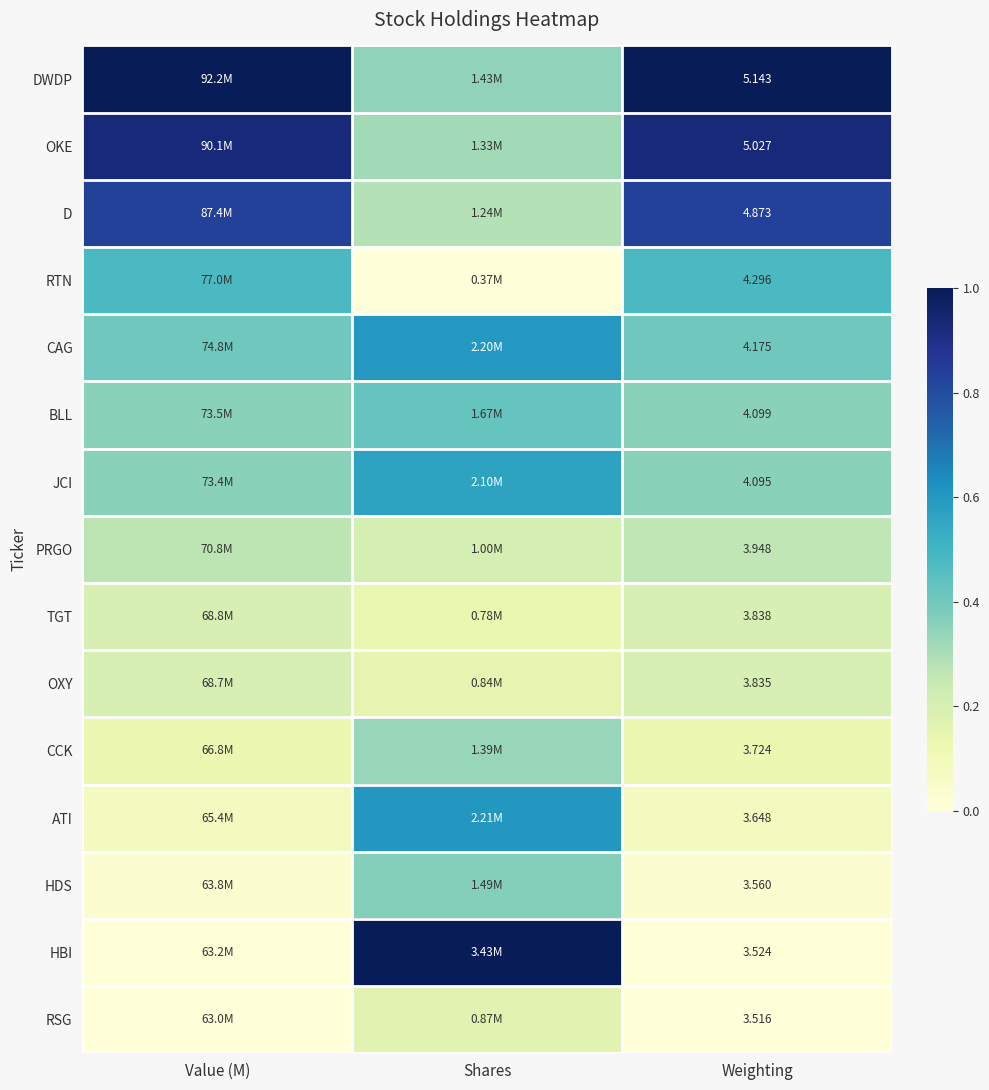

At Weighting, list the series in order from largest to smallest.

DWDP, OKE, D, RTN, CAG, BLL, JCI, PRGO, TGT, OXY, CCK, ATI, HDS, HBI, RSG